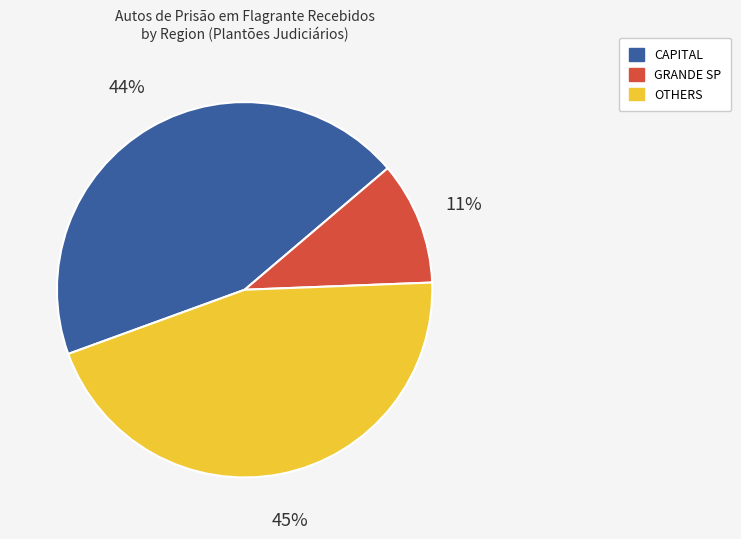

Which slice is the largest?

OTHERS